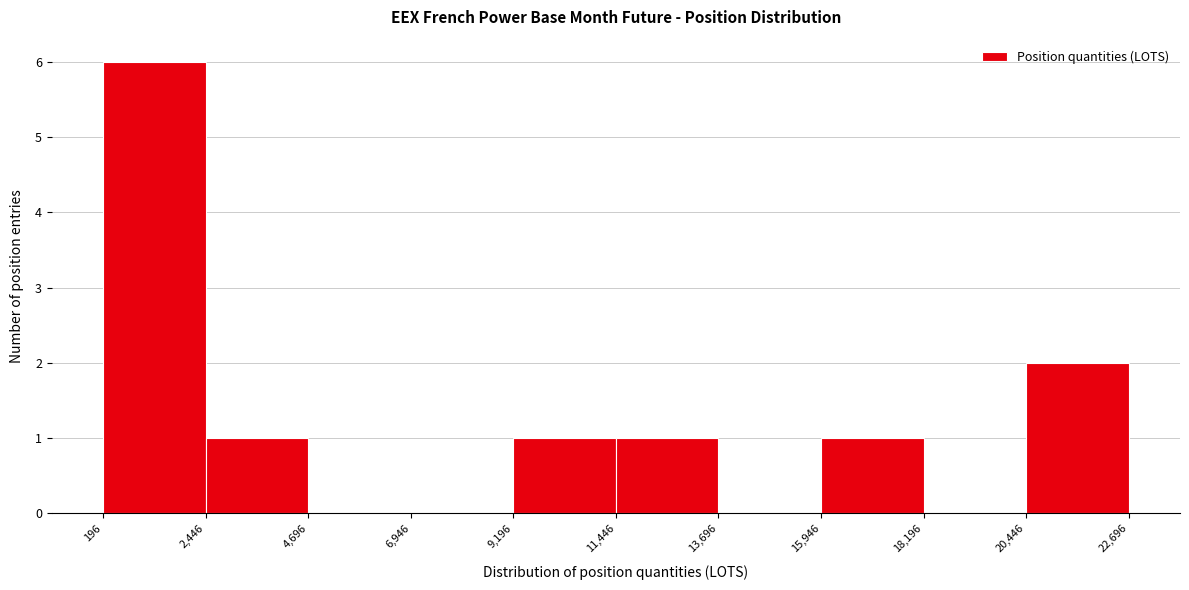

Reading left to right, transcribe this chart: for each bar, give the range it covers on the x-axis and its height. The values are not printed on the chart, so give them approximately, as read against the axis.

196 to 2,446: 6
2,446 to 4,696: 1
4,696 to 6,946: 0
6,946 to 9,196: 0
9,196 to 11,446: 1
11,446 to 13,696: 1
13,696 to 15,946: 0
15,946 to 18,196: 1
18,196 to 20,446: 0
20,446 to 22,696: 2